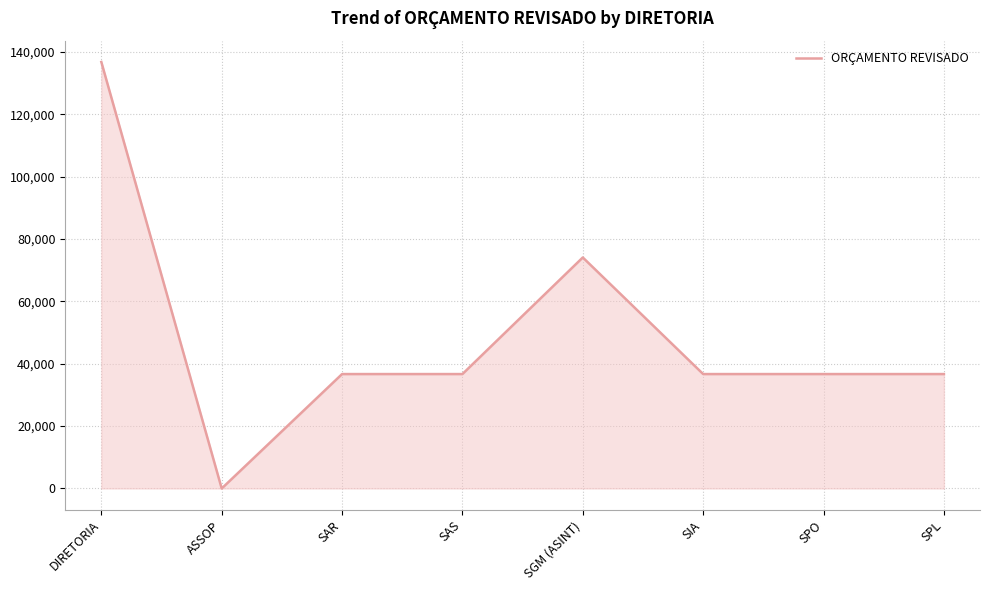

How many values are below 36685?

1